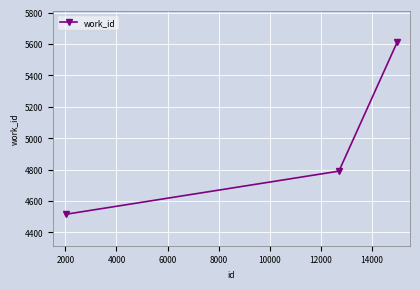

What is the value of the 2nd point from the left?

4790